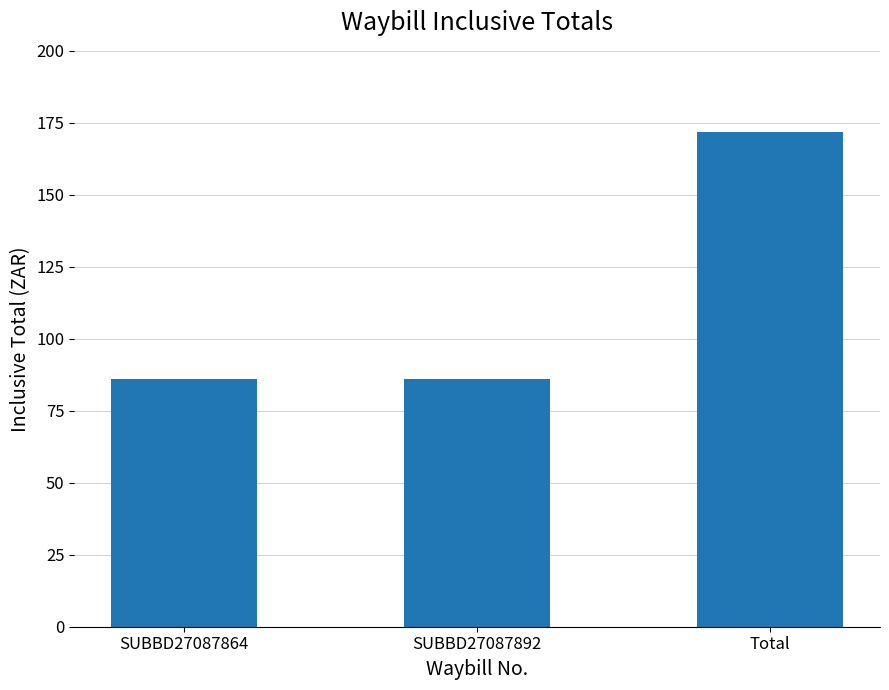

True or false: the data shows 85.9 at SUBBD27087864.

True